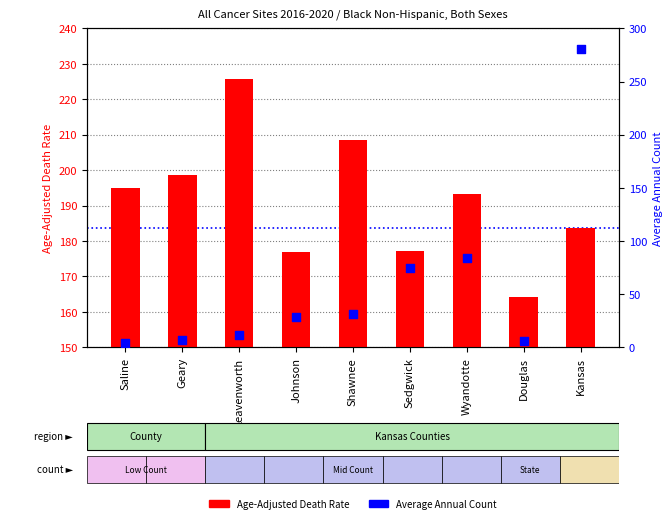

At which category is the sum across all series the highest?

Kansas